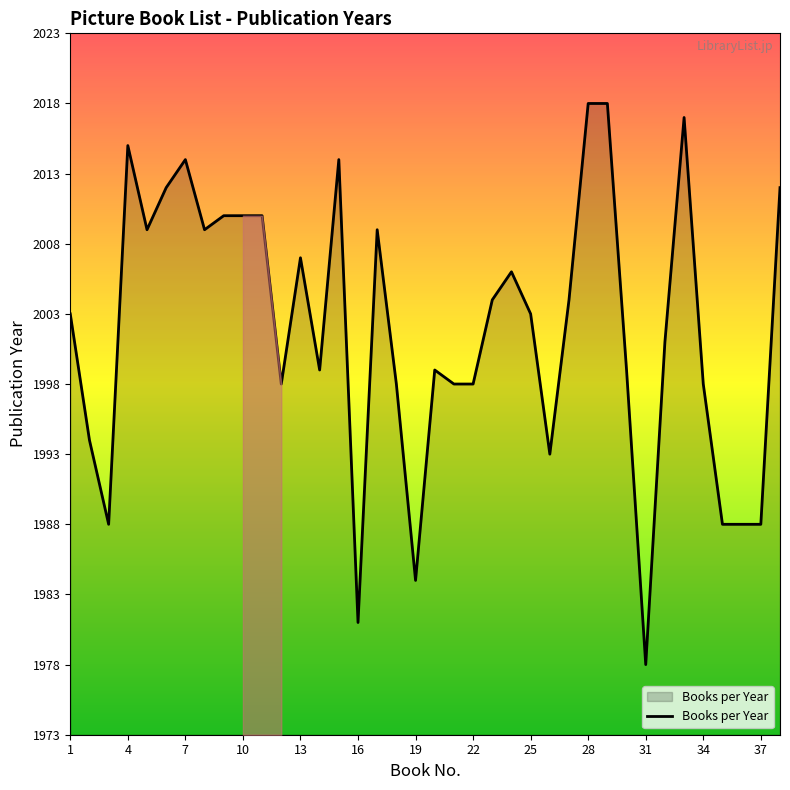

What is the difference between the second highest and minimum values?

40